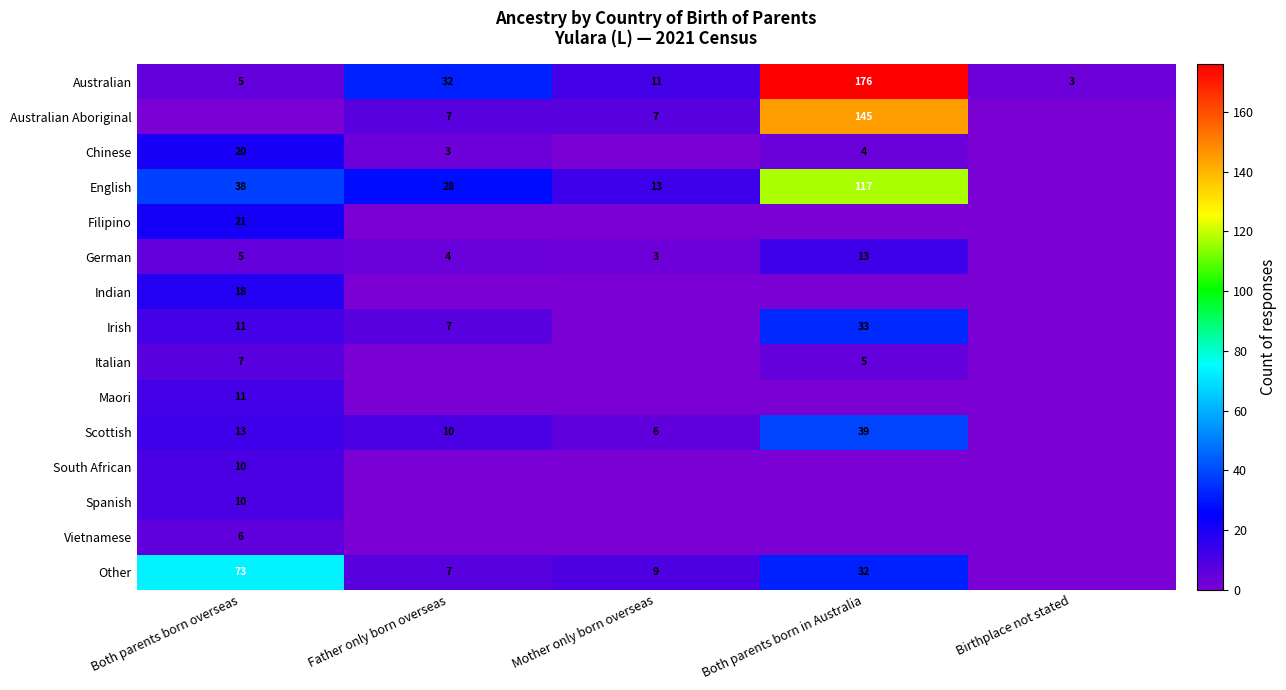

What is the sum of all Australian values?

227